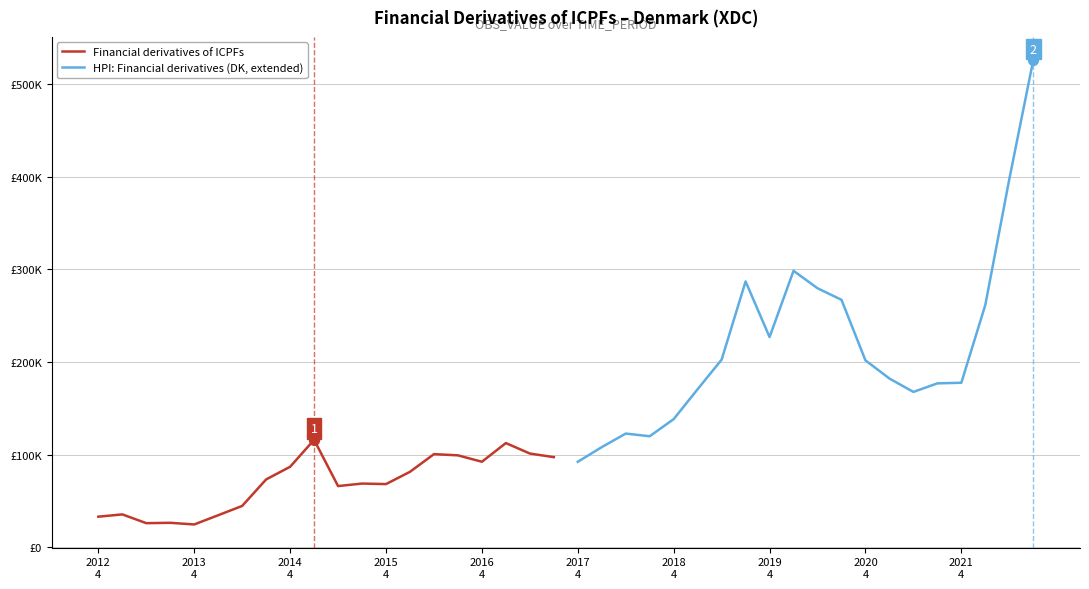

Which series reaches the minimum Y coordinate?

Financial derivatives of ICPFs